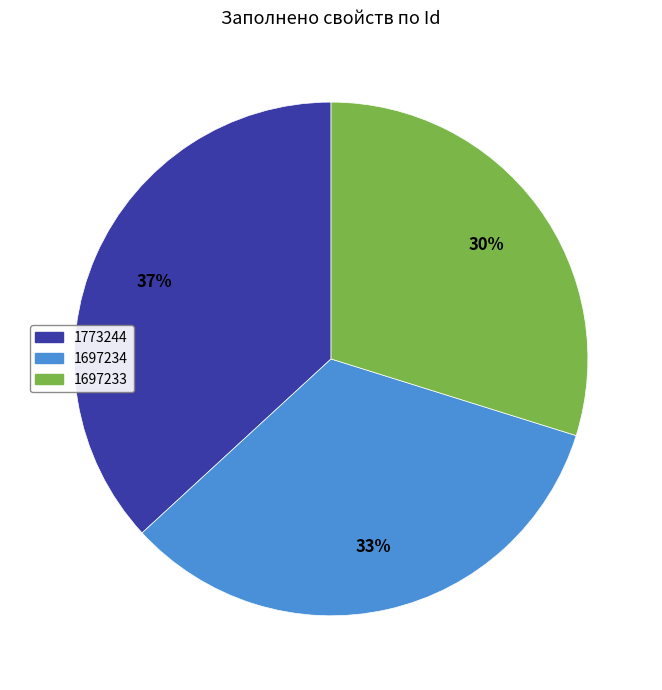

To the nearest percent, what is the difference between the 1773244 and 1697234 slice percentages?

4%